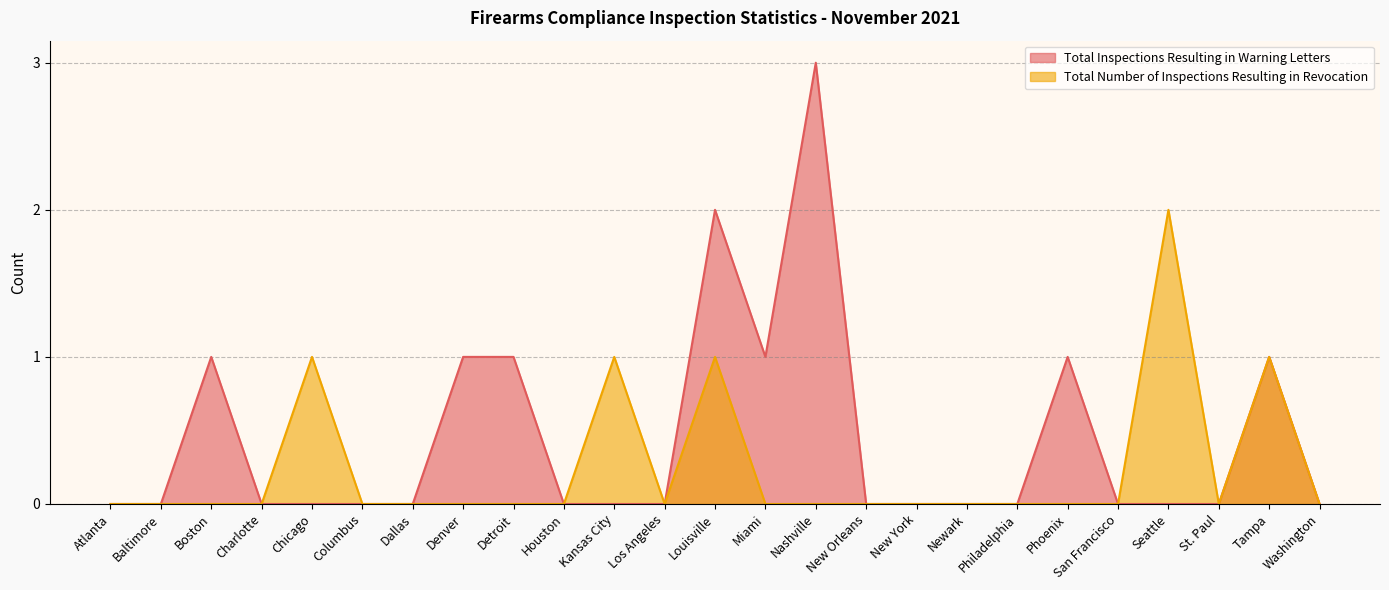

How many lines are shown in the chart?

2